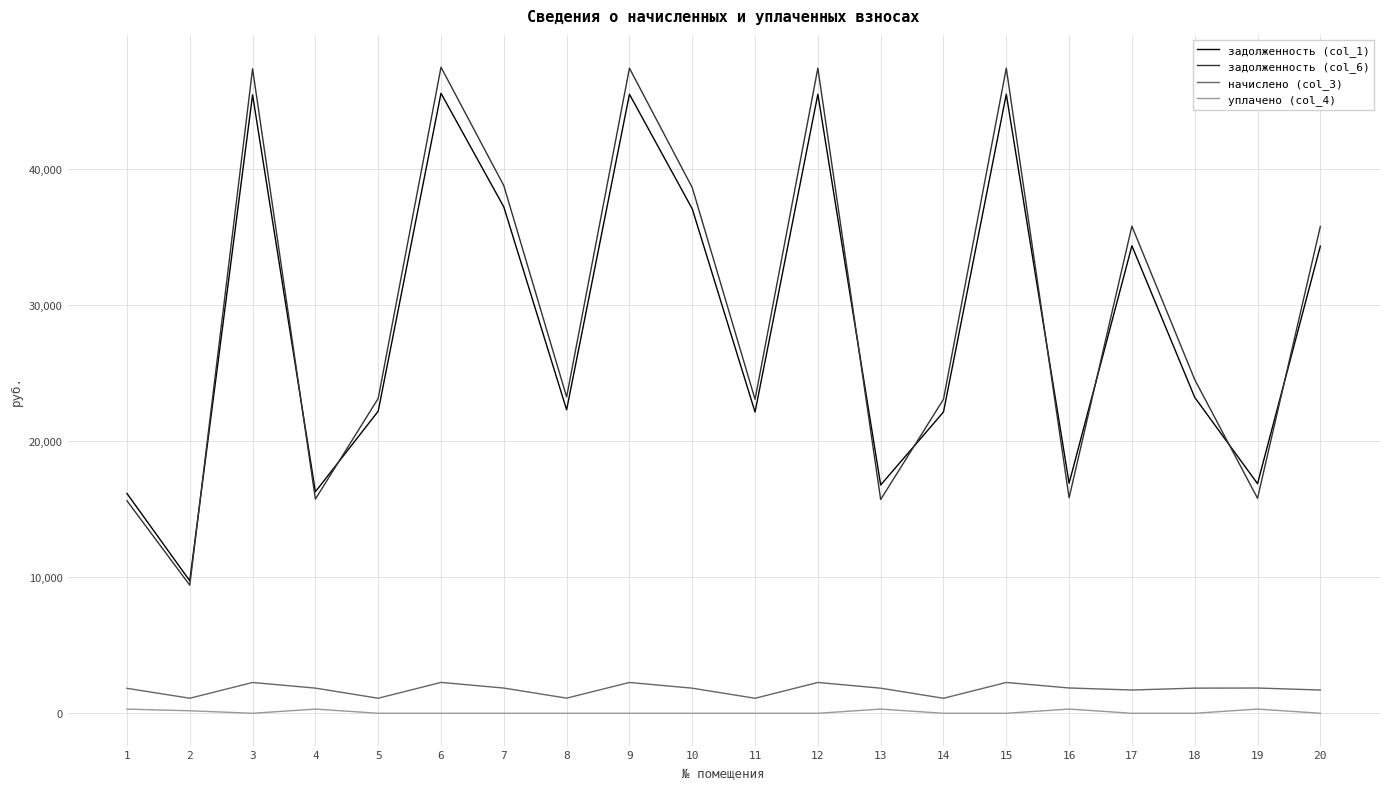

At how many categories does at least one series exceed 17751?

14